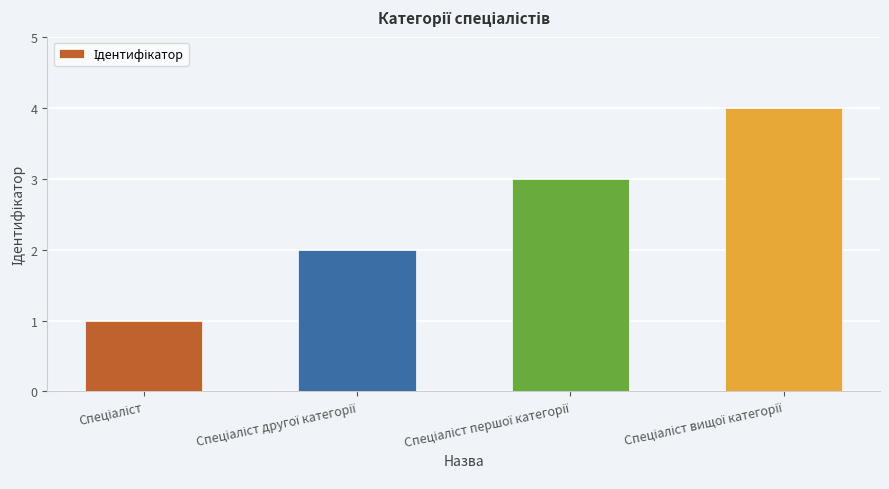

Count the values in the range 2 to 4.

3